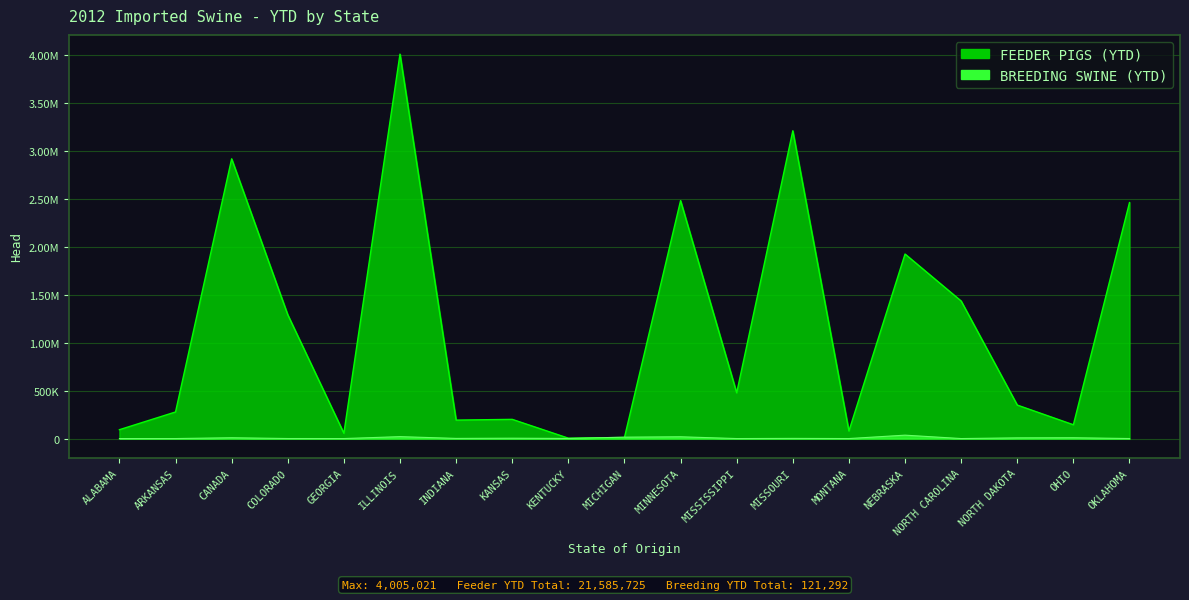

What are all the series names shown in the legend?

FEEDER PIGS (YTD), BREEDING SWINE (YTD)